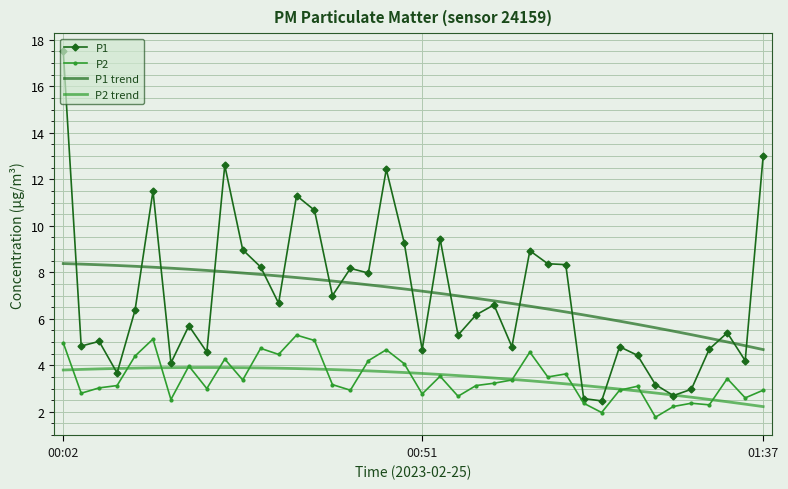

What is the minimum value shown in the chart?

1.8